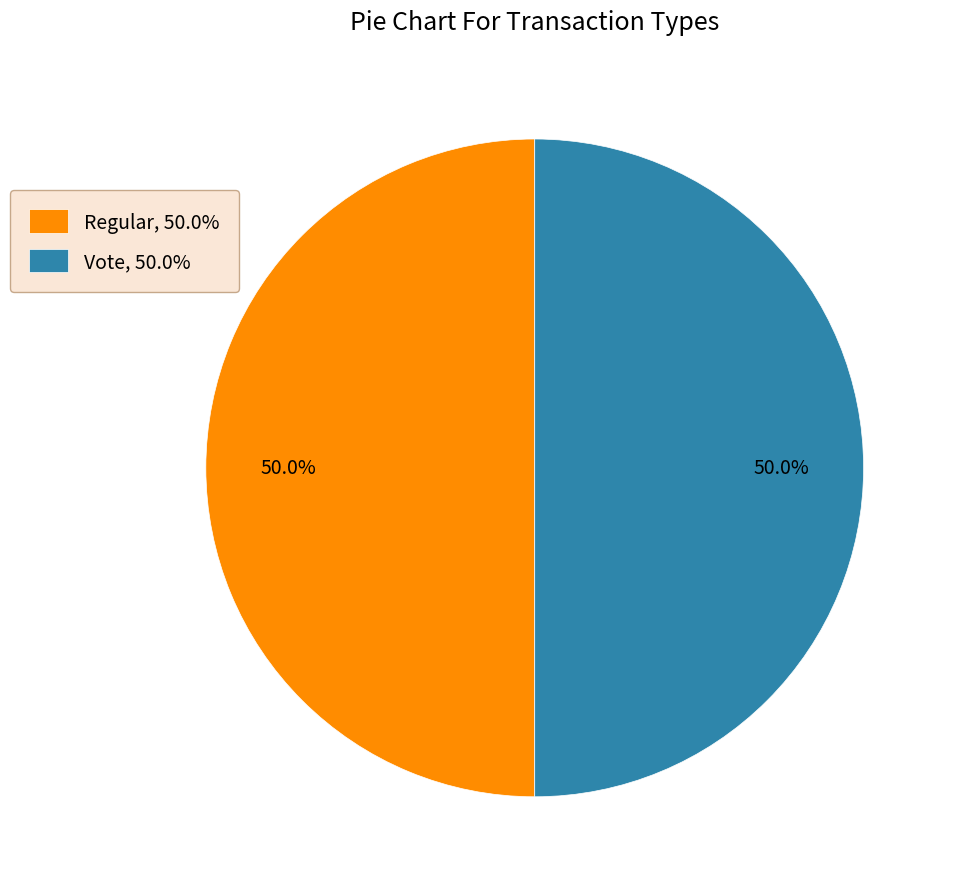

What is the ratio of the value at Regular, 50.0% to the value at Vote, 50.0%?

1.0